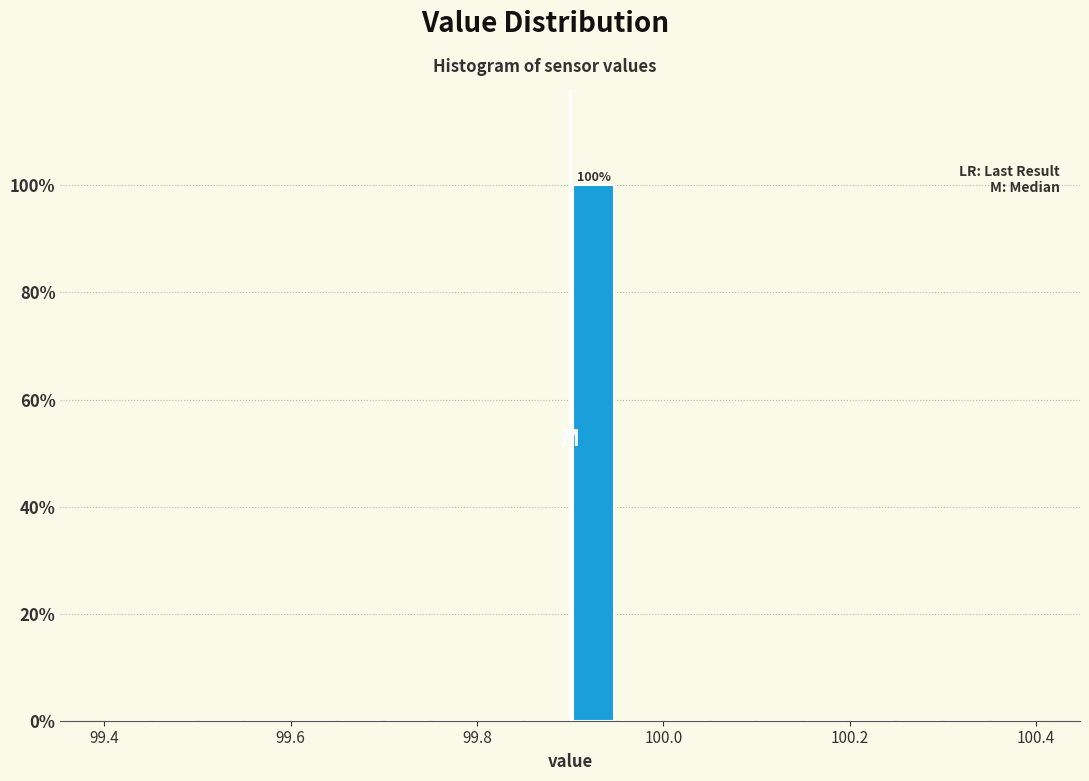

Around what value on the x-axis is the tallest bar? Give the approximate position of its centre, as read against the axis.

99.92